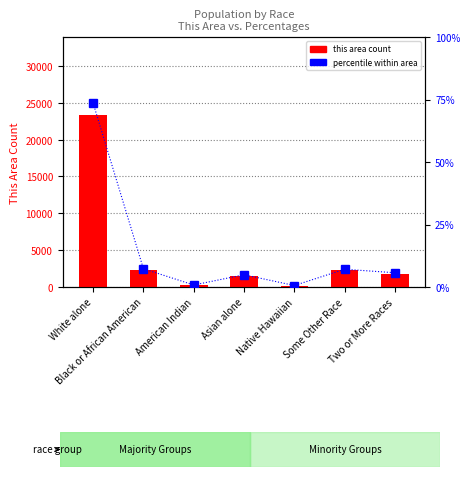

What position from the left is Two or More Races?

7